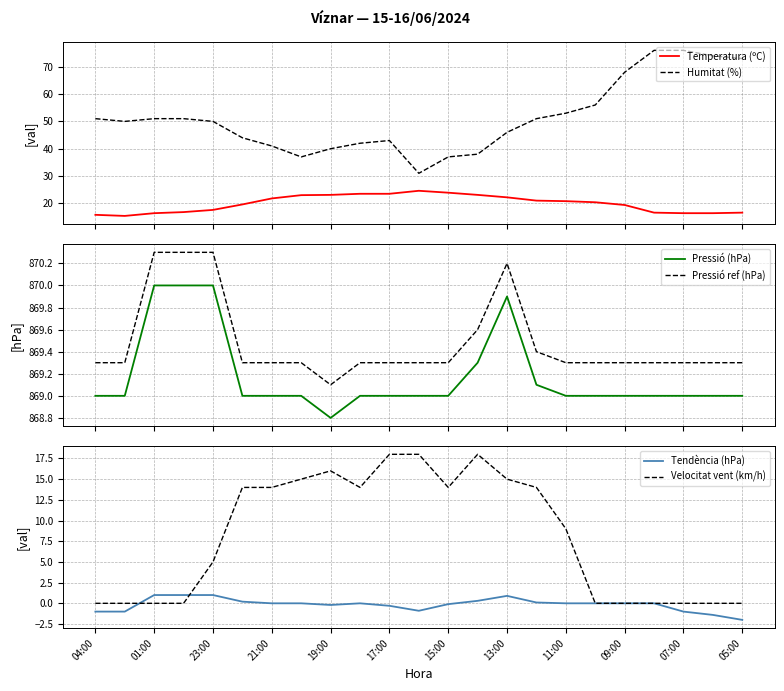

What is the difference between the Tendència (hPa) values at 13:00 and 09:00?

0.9